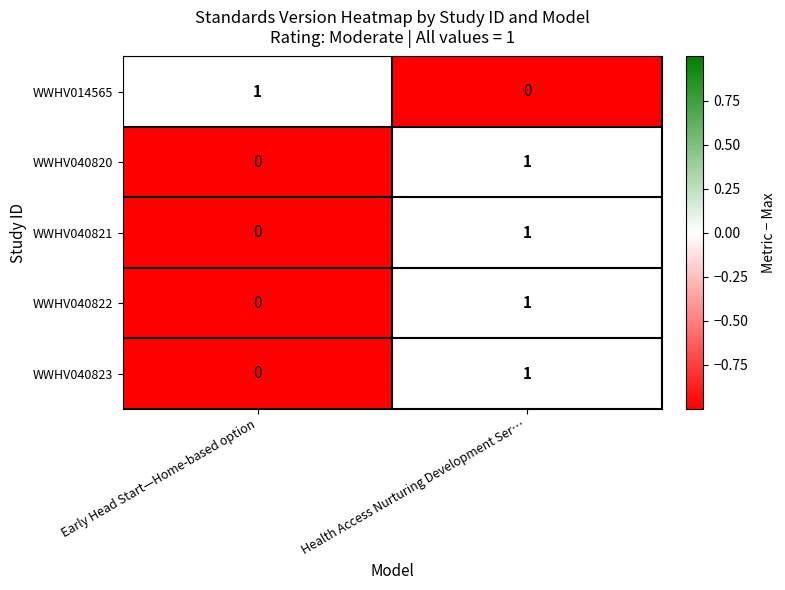

What is the total value across all series at Health Access Nurturing Development Ser…?

4